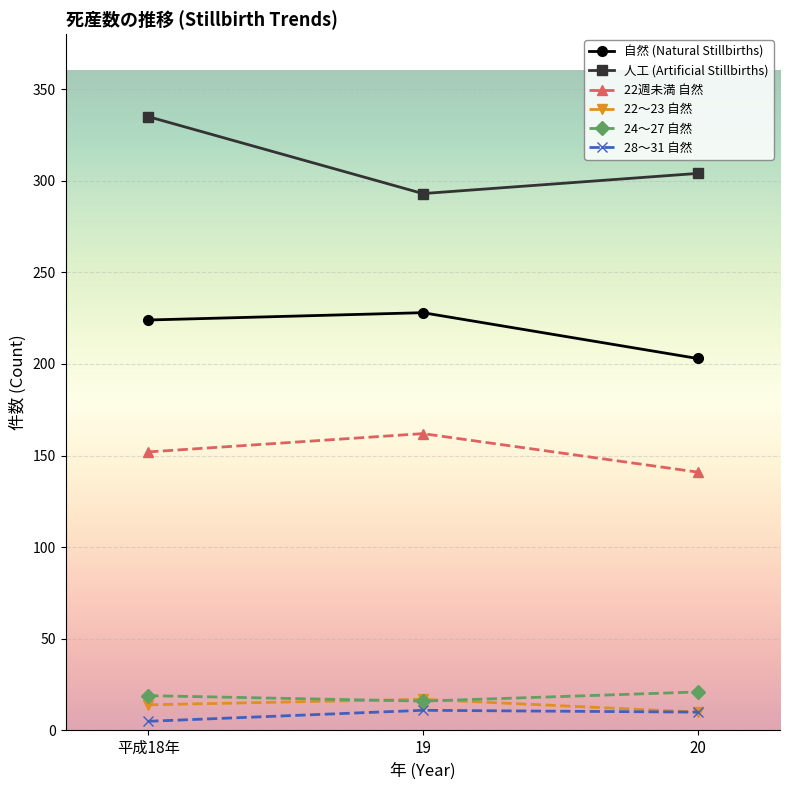

What is the label of the 2nd point from the left?

19